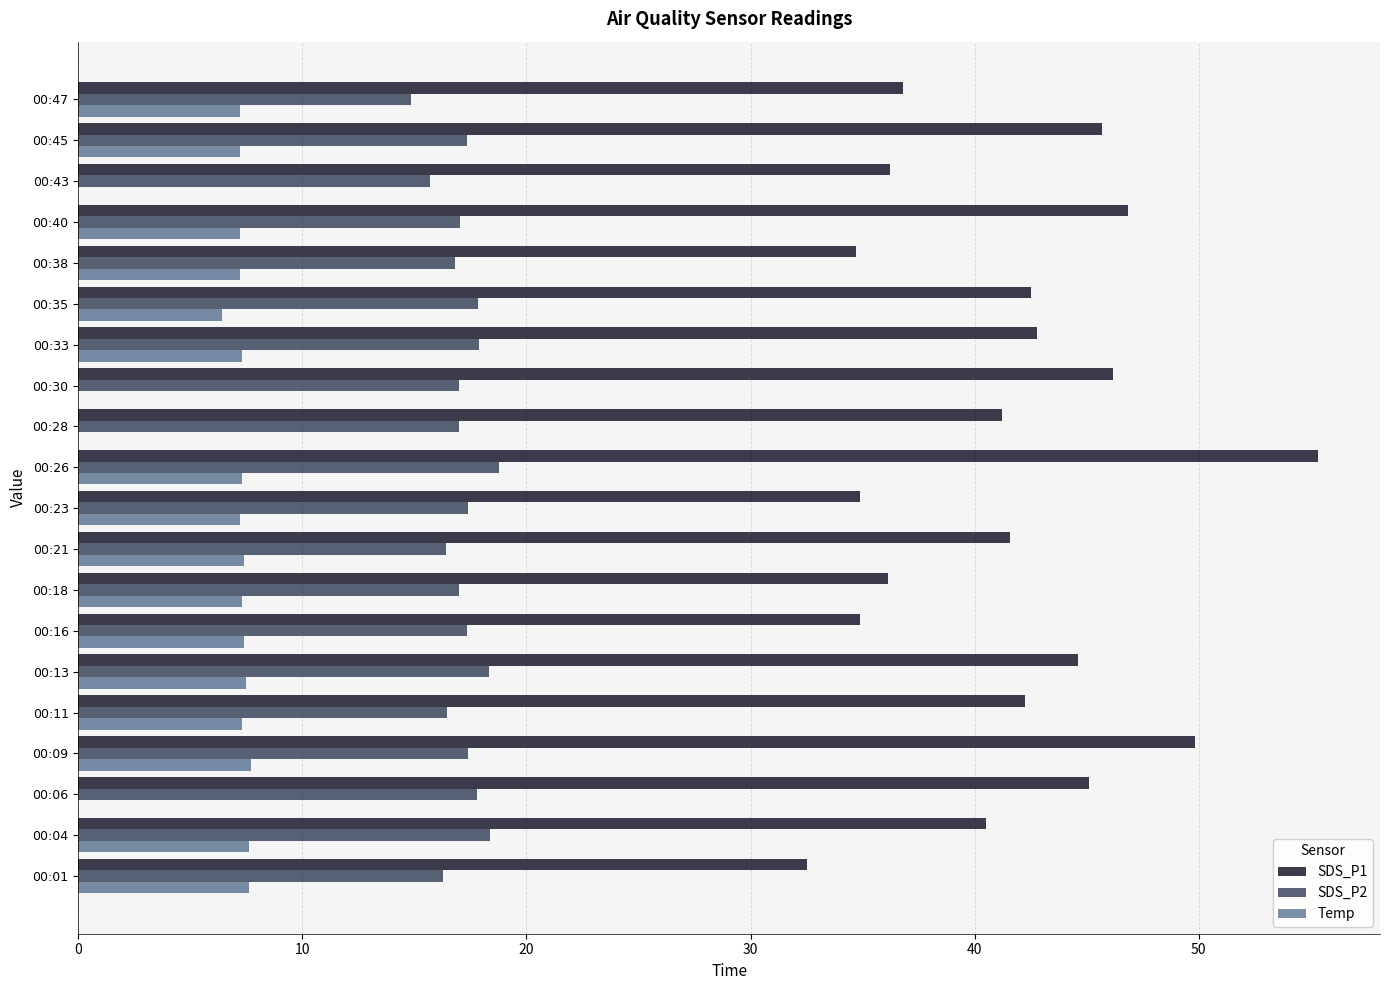

How many distinct data groups are displayed?

3